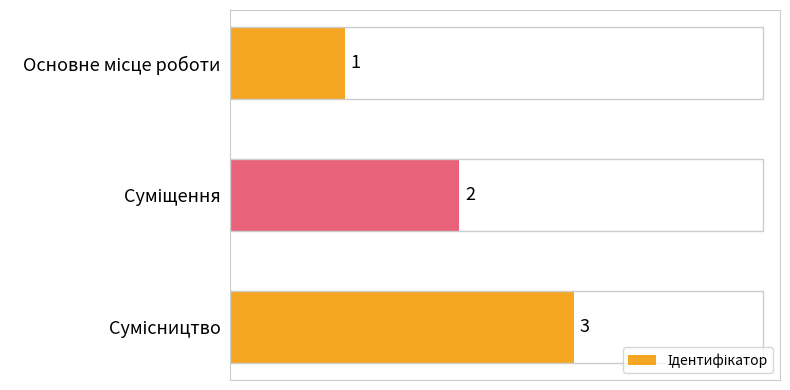

What is the value of the 3rd bar from the top?

3